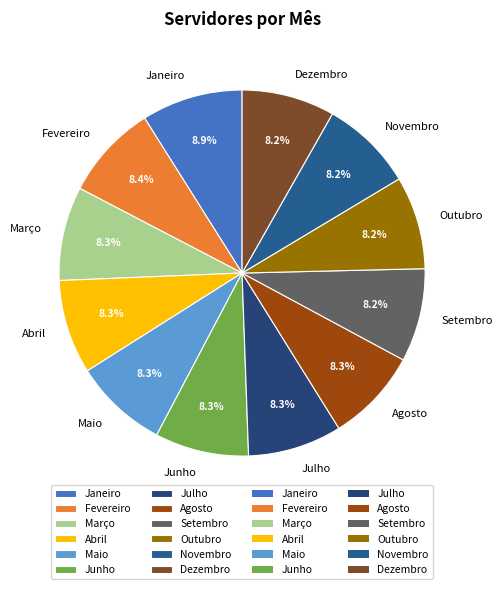

To the nearest percent, what is the combined percentage of Junho and Dezembro?

17%